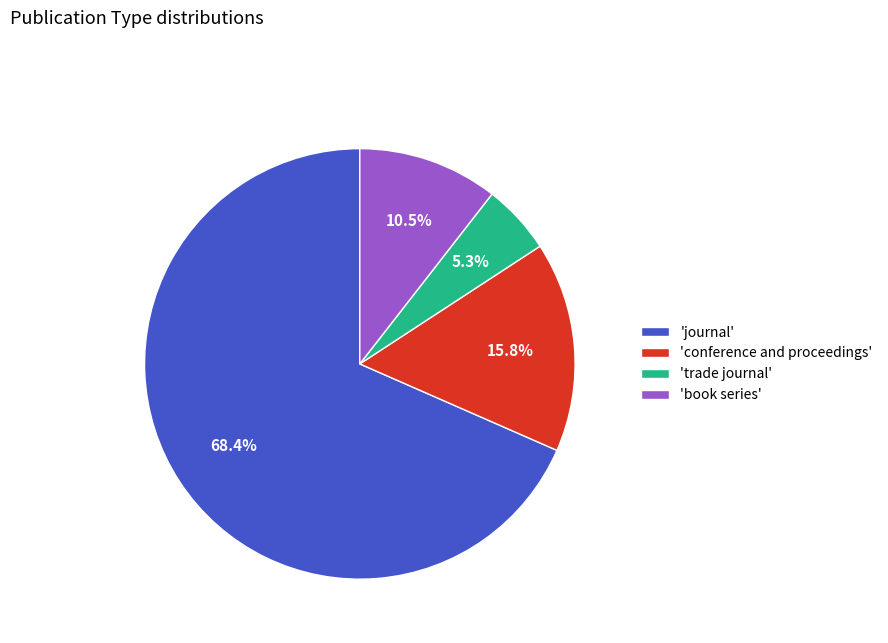

What is the ratio of the value at 'book series' to the value at 'conference and proceedings'?

0.7